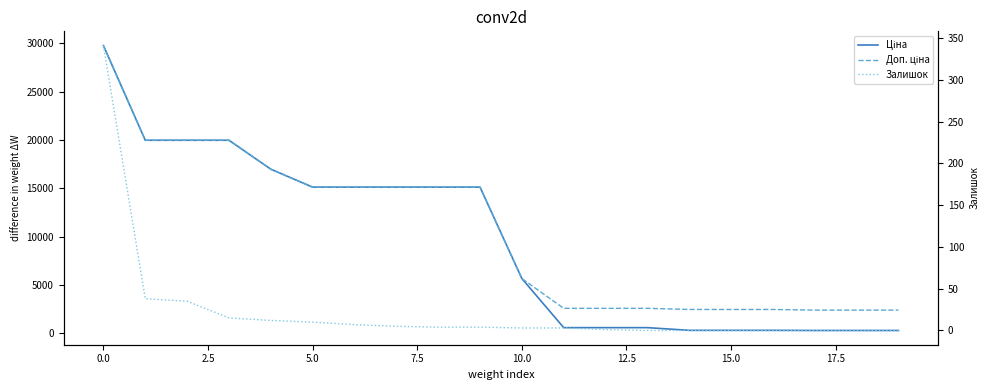

What is the difference between the highest and lowest values at 2.5?

19929.2